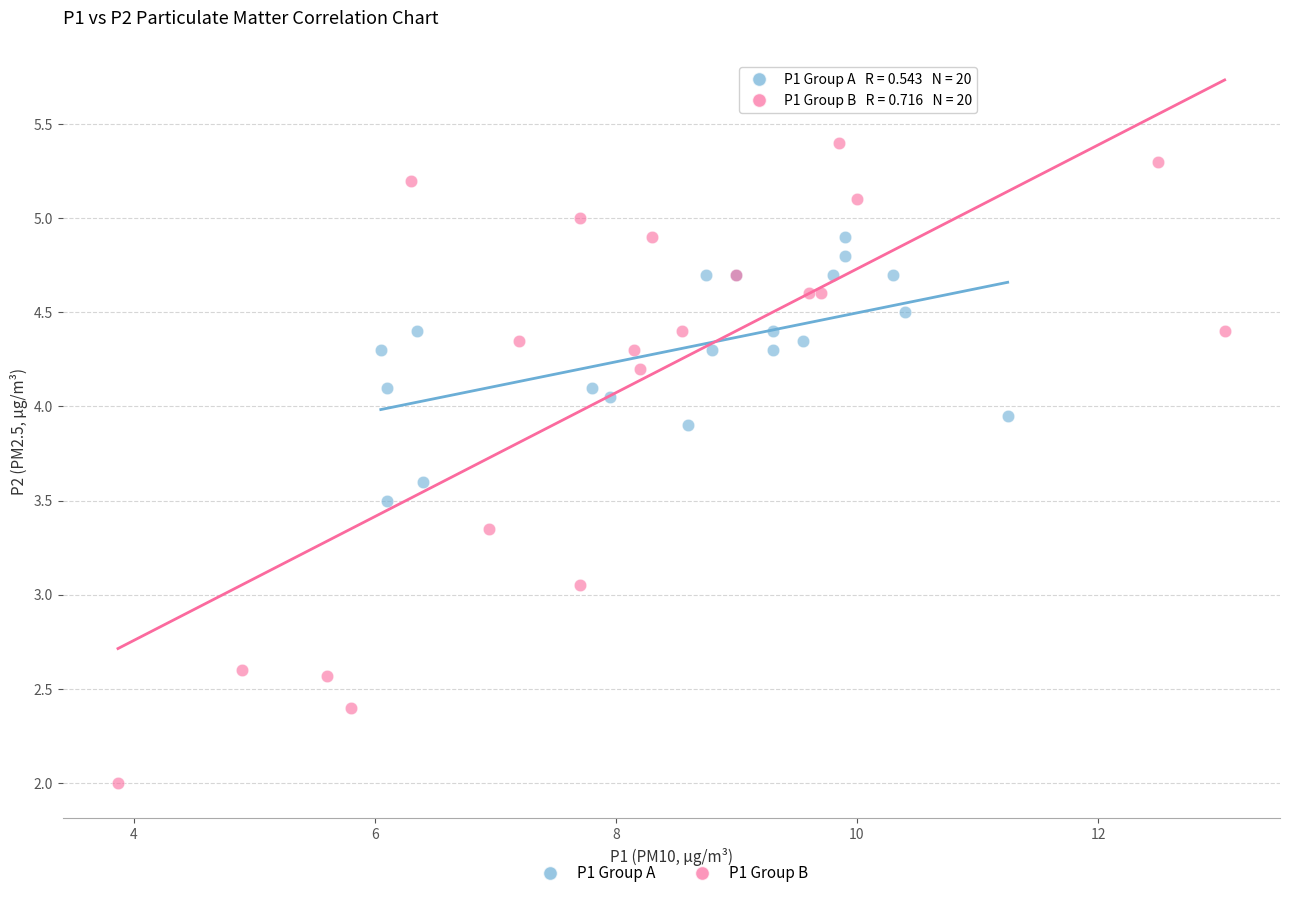

Which series contains the lowest Y value?

P1 Group B